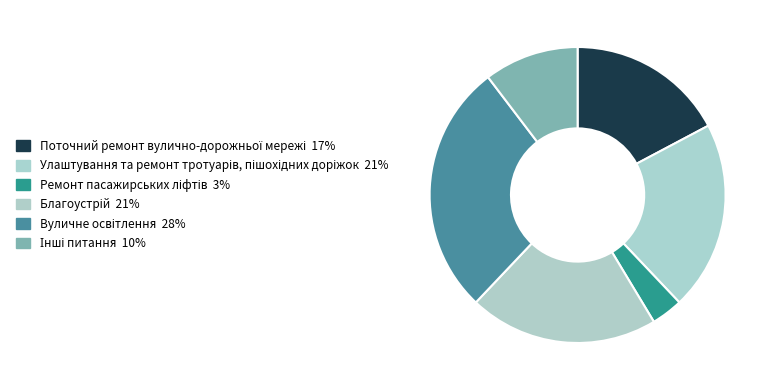

How many segments does this pie chart have?

6